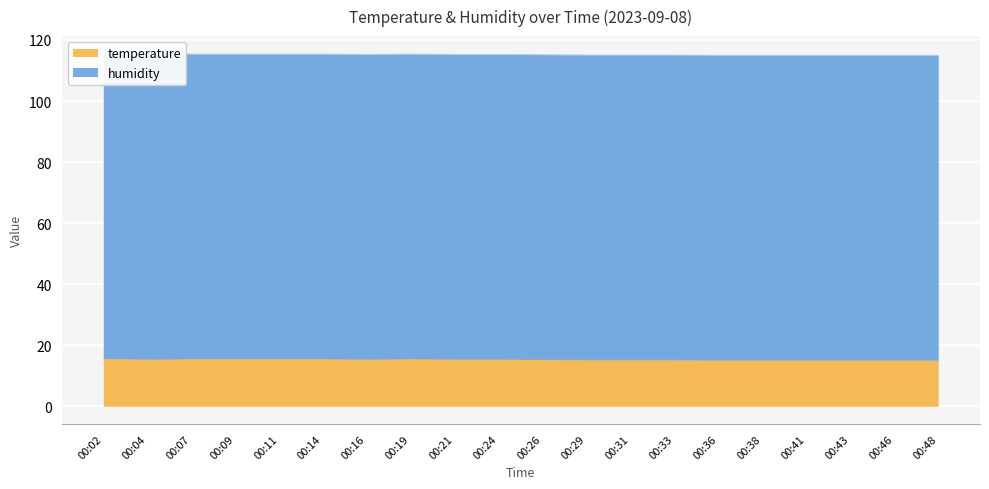

True or false: there are more than 0 points higher than both neighbors.

True